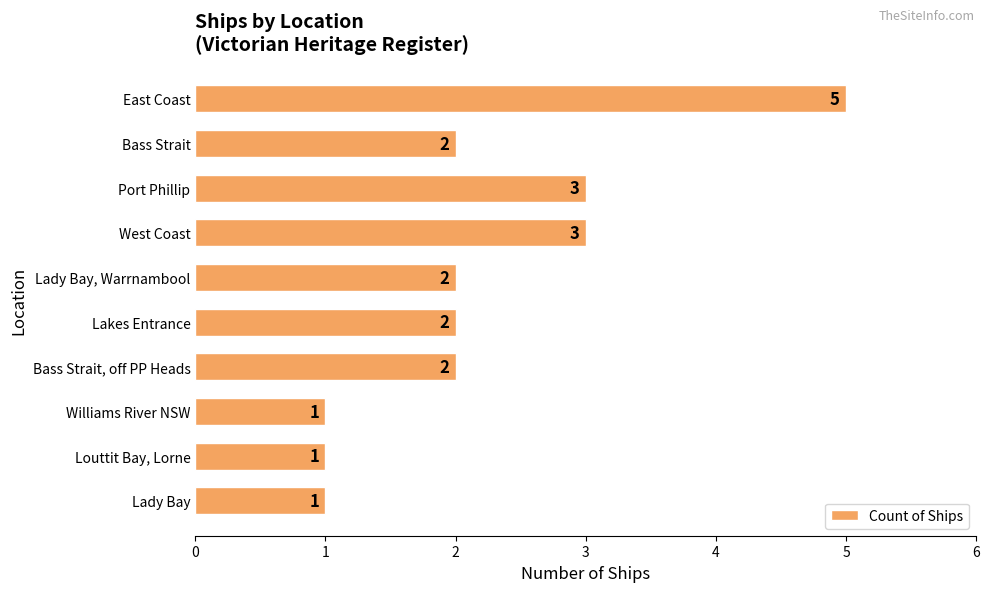

What is the sum of all values?

22